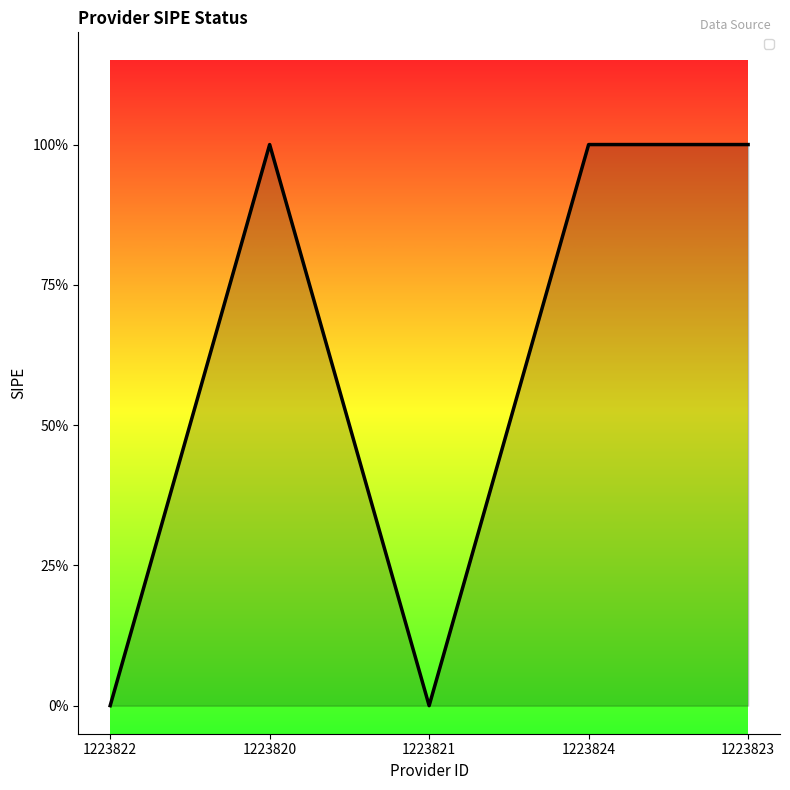

Approximately how many times larger is the value at 1223820 compared to 1223824?

1.0